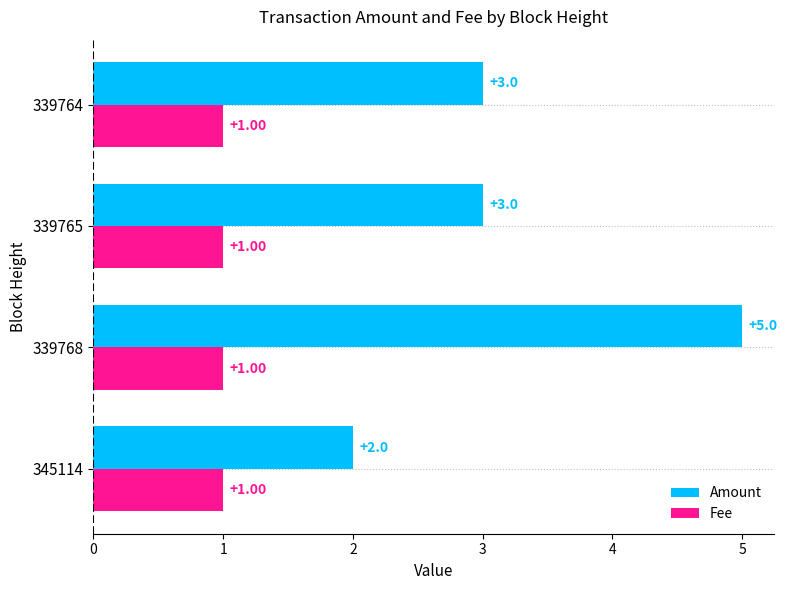

Rank the series by their maximum value, from lowest to highest.

Fee, Amount